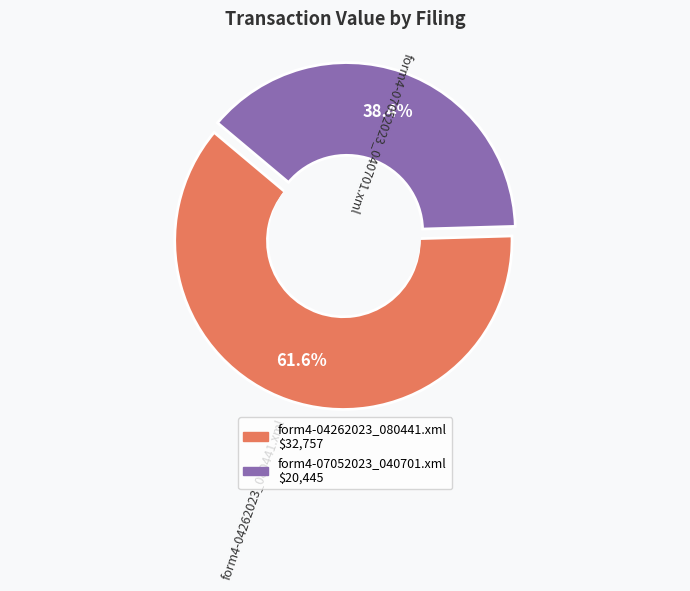

True or false: form4-07052023_040701.xml accounts for 38% of the total.

True